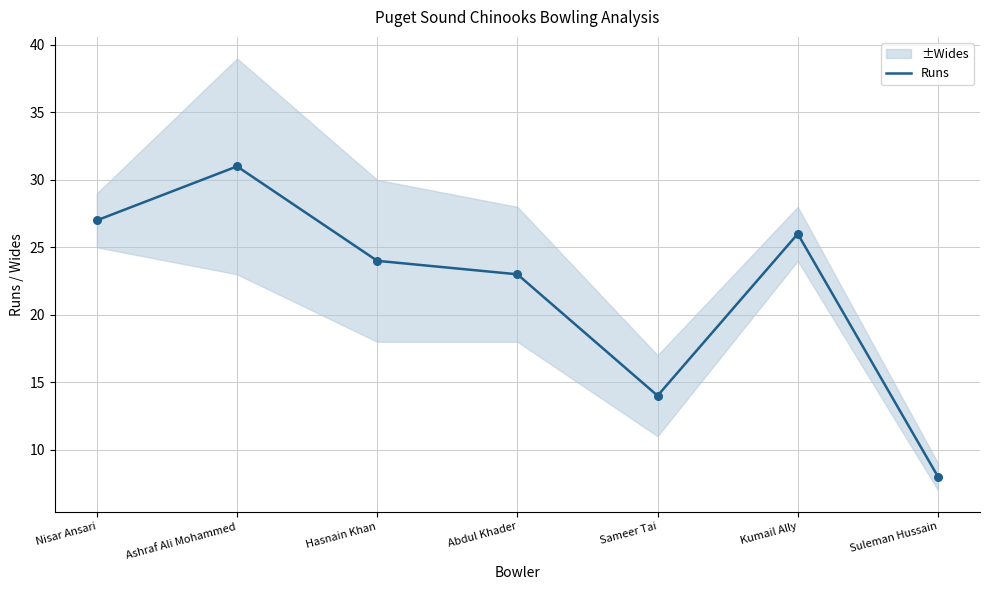

Approximately how many times larger is the value at Nisar Ansari compared to Abdul Khader?

1.2